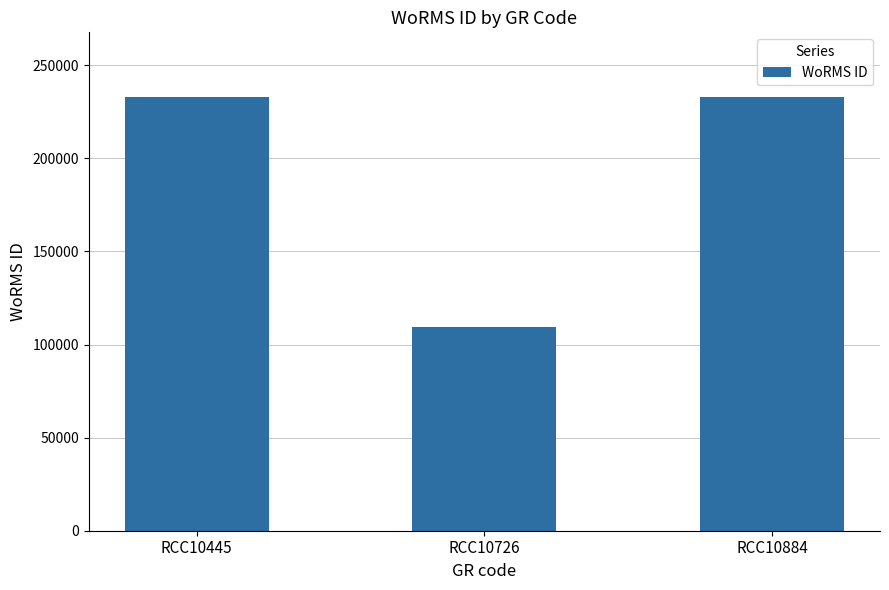

What is the smallest value displayed?

109475